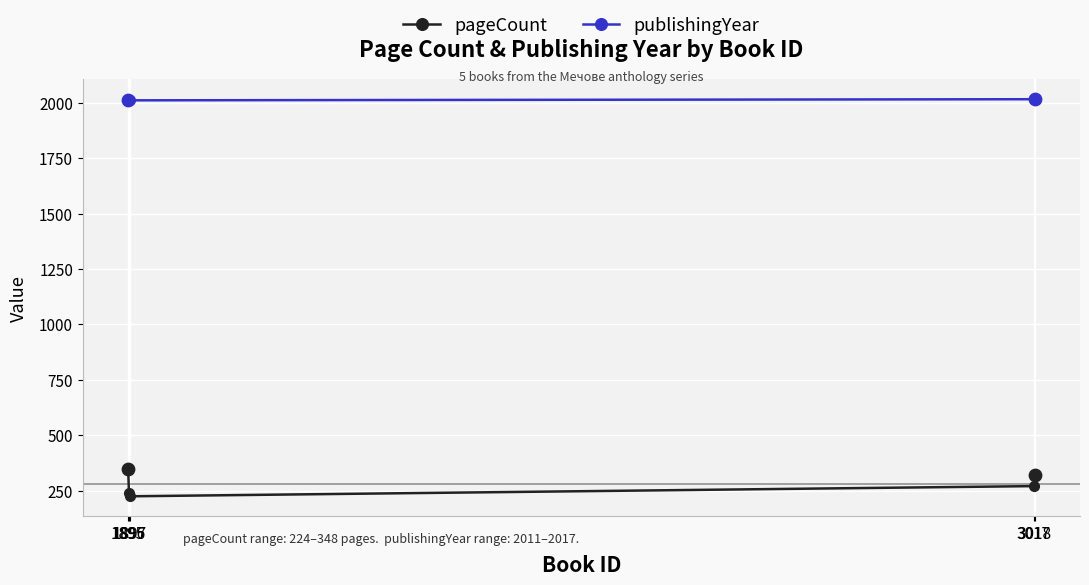

Which series has the widest spread of values?

pageCount